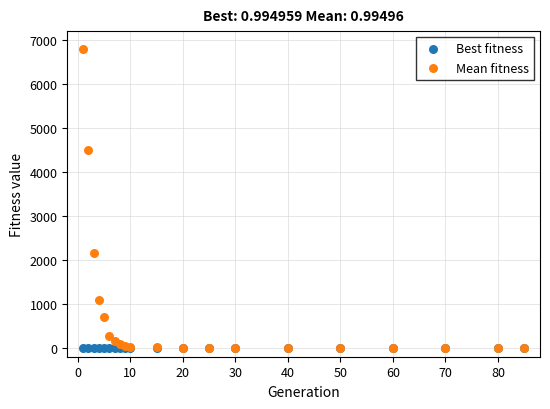

Across all series, what Y value is closest to 3400?

4500